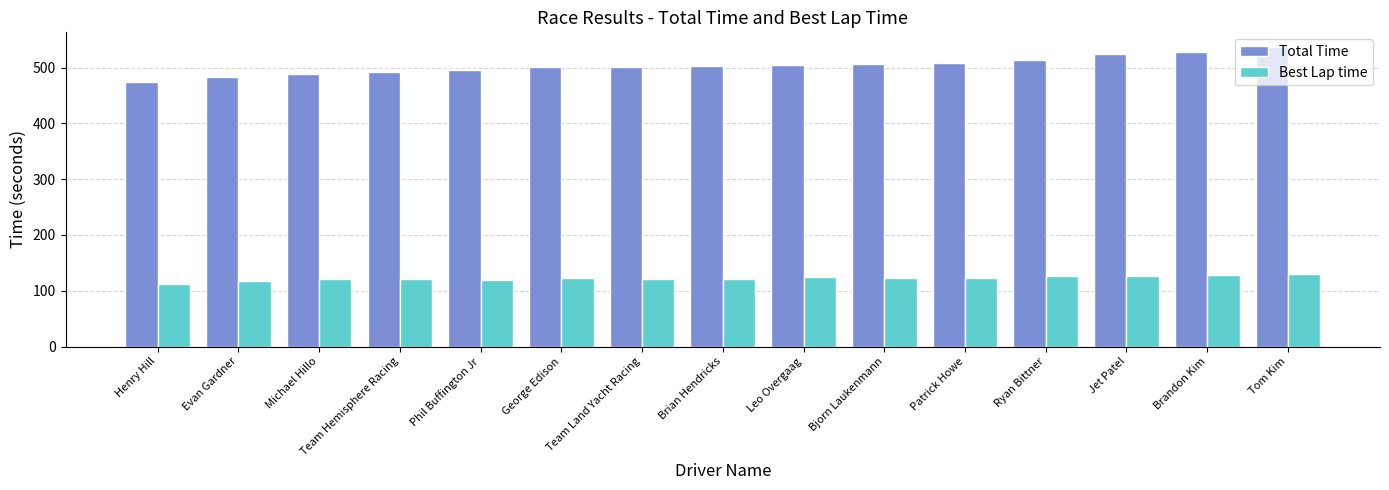

Is it true that Total Time equals 502.2 at Brian Hendricks?

True